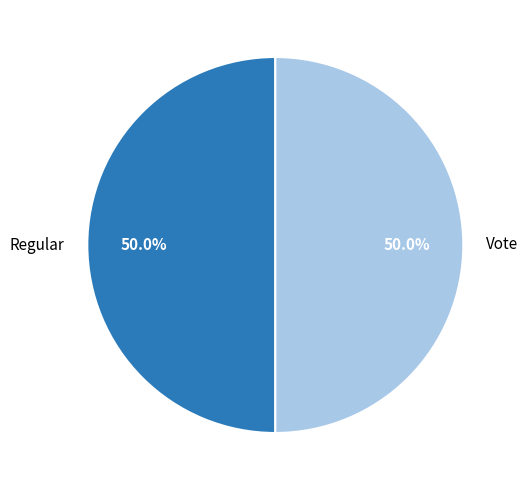

Count the number of slices in the pie.

2